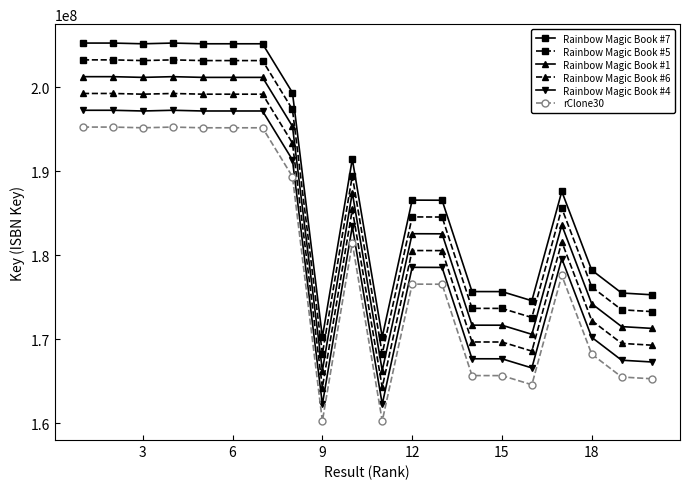

True or false: Rainbow Magic Book #4 and rClone30 cross at least once.

False